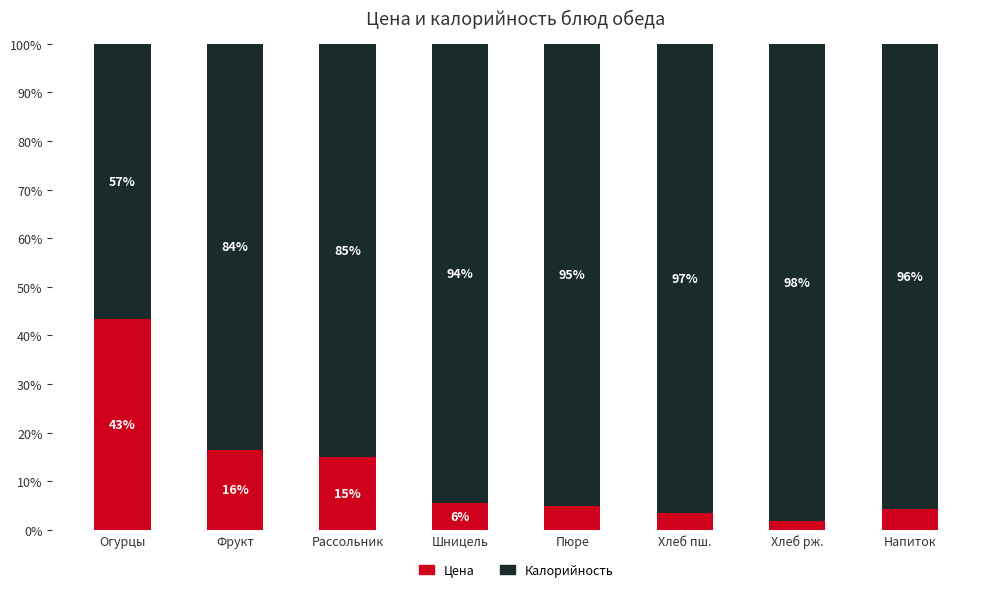

Is it true that Цена equals 5.5 at Фрукт?

False